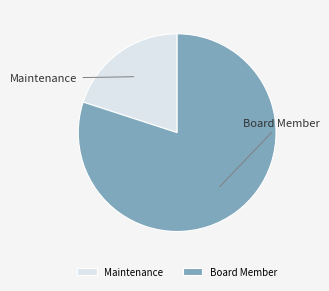

What is the smallest slice in the pie chart?

Maintenance